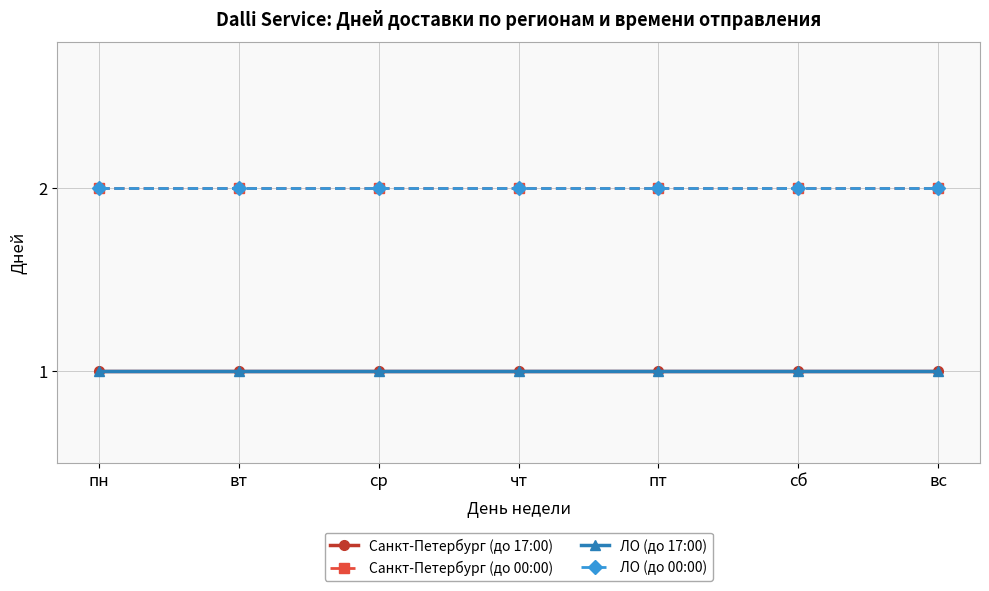

What is the label of the 2nd point from the left?

вт